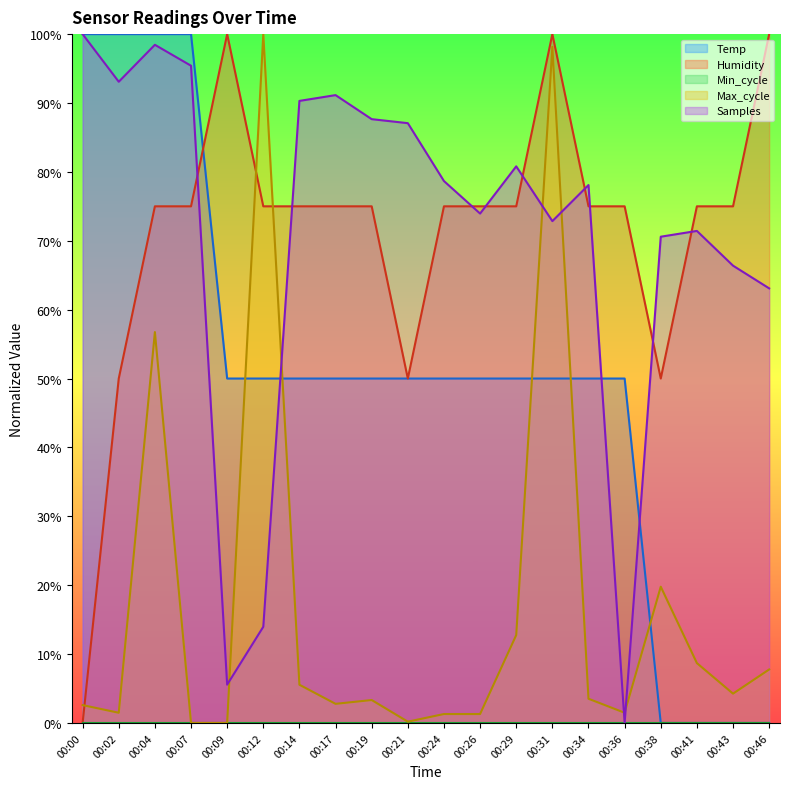

True or false: Temp has a value of 89.1 at 00:12.

False